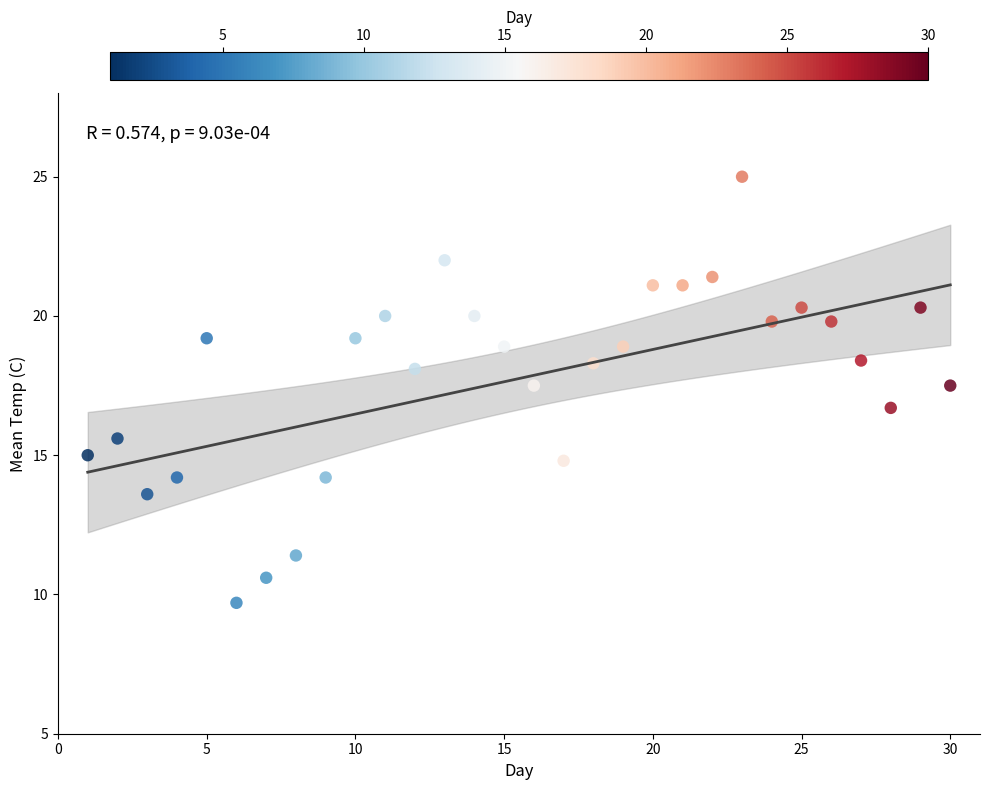

What is the range of X values (max minus min)?

29.0